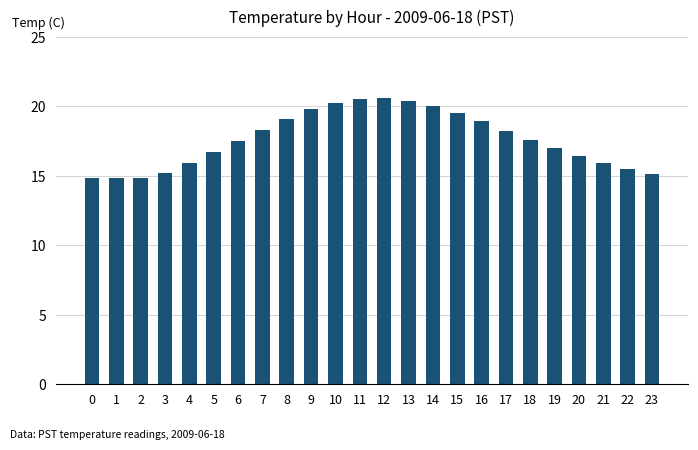

True or false: the data shows 20.5 at 11.

True